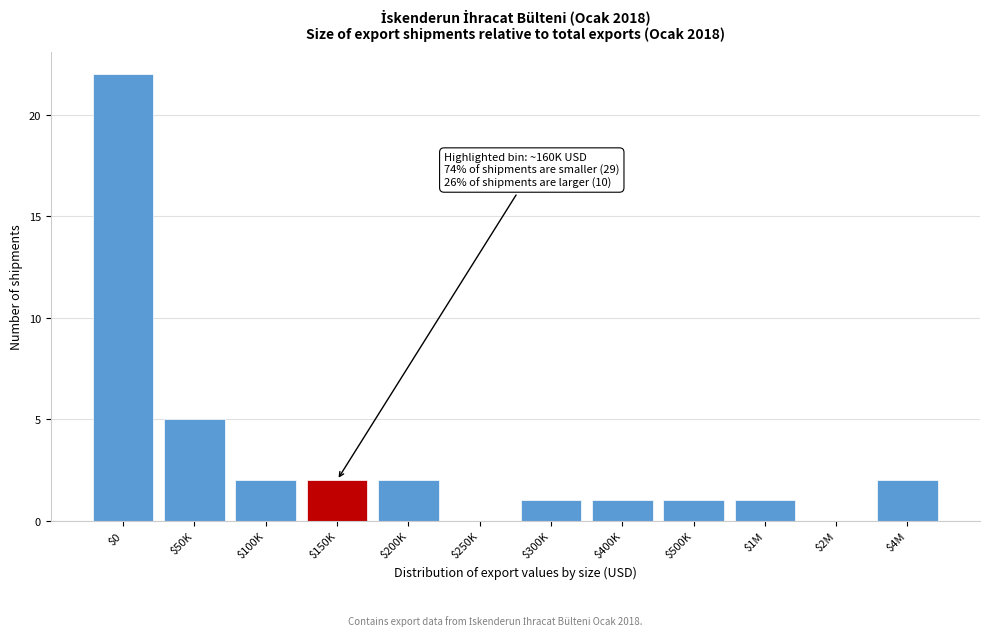

What is the maximum value shown in the chart?

22